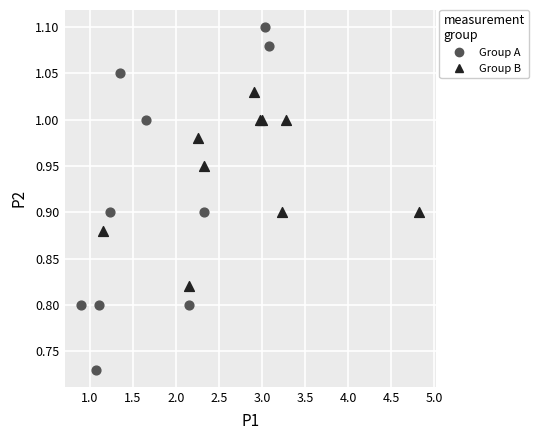

Which series has the largest Y range (max minus min)?

Group A